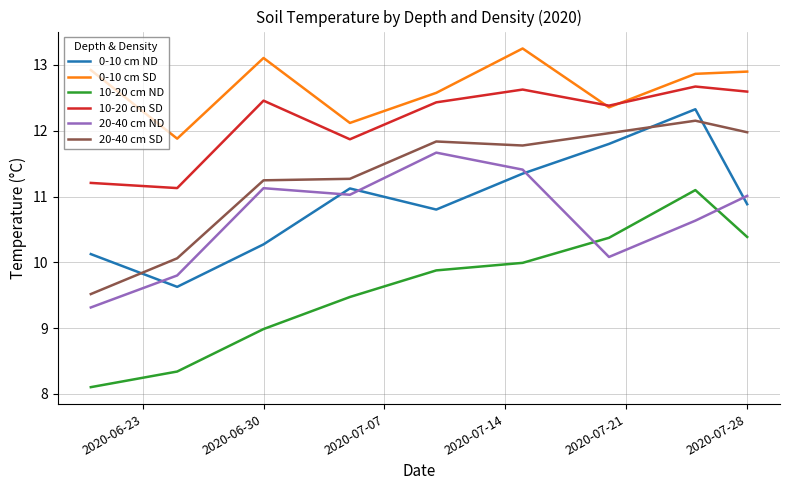

True or false: 20-40 cm SD and 0-10 cm SD intersect in this chart.

False